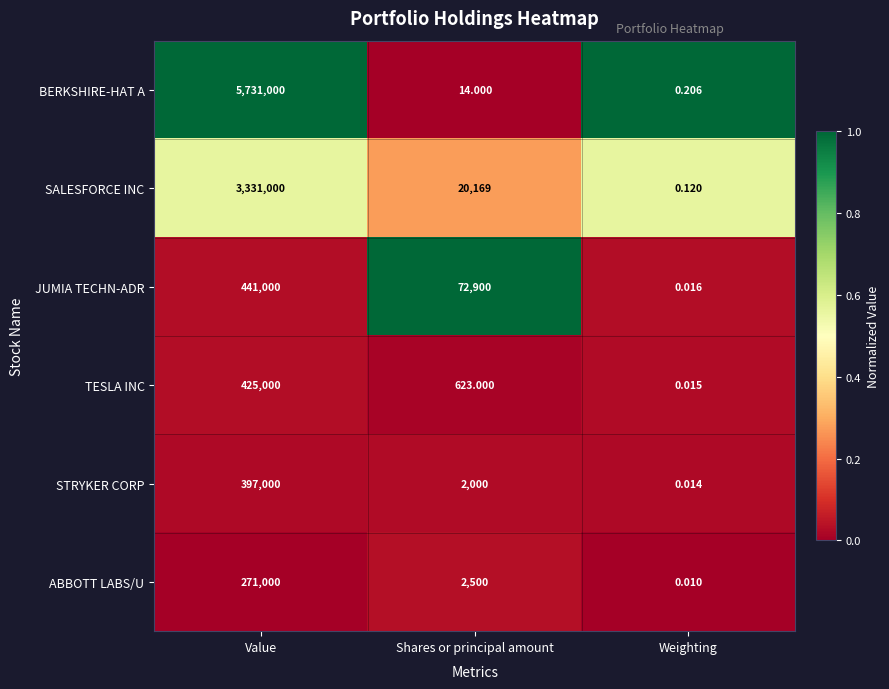

Is the value of STRYKER CORP at Value greater than the value of BERKSHIRE-HAT A at Shares or principal amount?

Yes